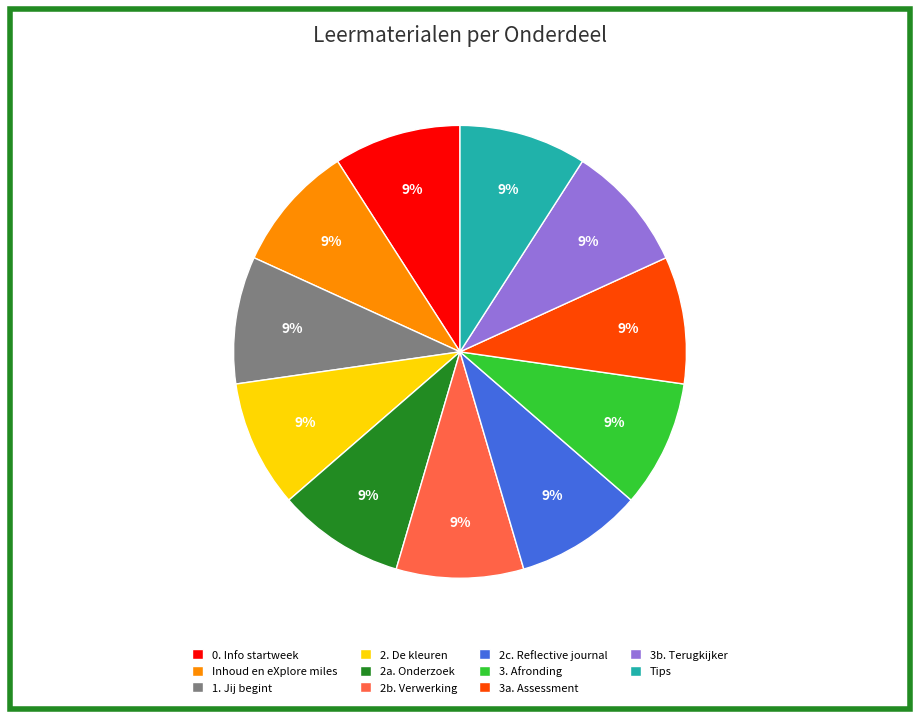

Approximately how many times larger is the value at 2c. Reflective journal compared to Tips?

1.0